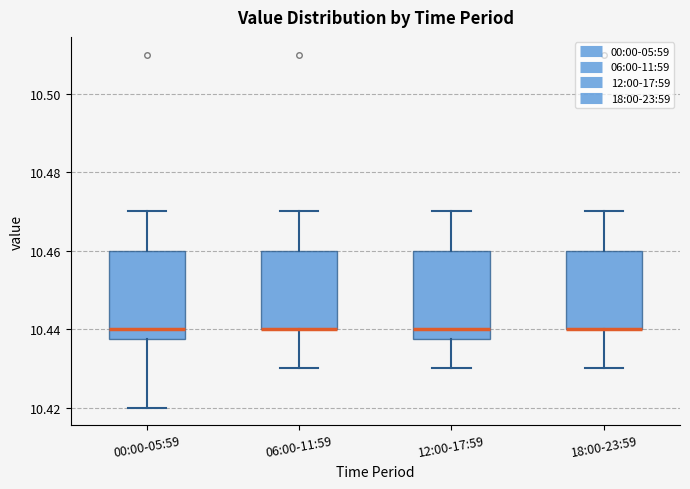

Reading left to right, transcribe this box plot: for each box, give where its median line is, the range the box spans, and where its two whiskers end, as read against the y-axis. The values are not printed on the chart, so give them approximately, as read against the axis.

00:00-05:59: median 10.440, box 10.438 to 10.460, whiskers 10.420 to 10.470
06:00-11:59: median 10.440 (drawn on the box's lower edge), box 10.440 to 10.460, whiskers 10.430 to 10.470
12:00-17:59: median 10.440, box 10.438 to 10.460, whiskers 10.430 to 10.470
18:00-23:59: median 10.440 (drawn on the box's lower edge), box 10.440 to 10.460, whiskers 10.430 to 10.470